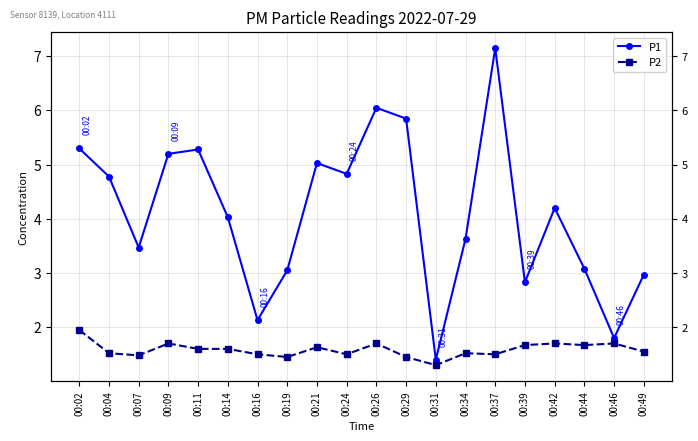

What is the total value across all series at 00:16?

3.6